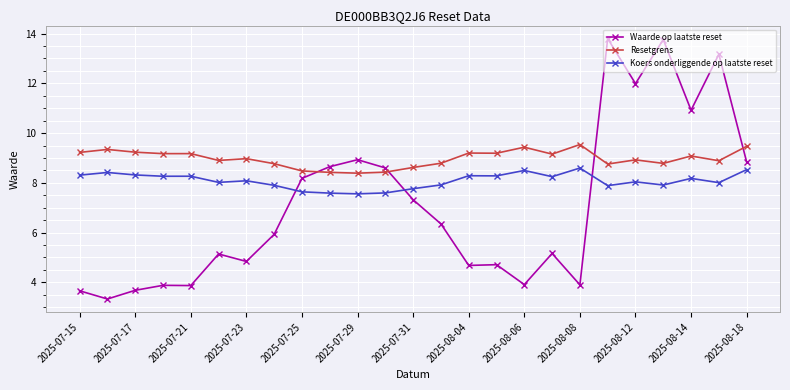

What is the value of the Koers onderliggende op laatste reset point at the 18th from the left?

8.2